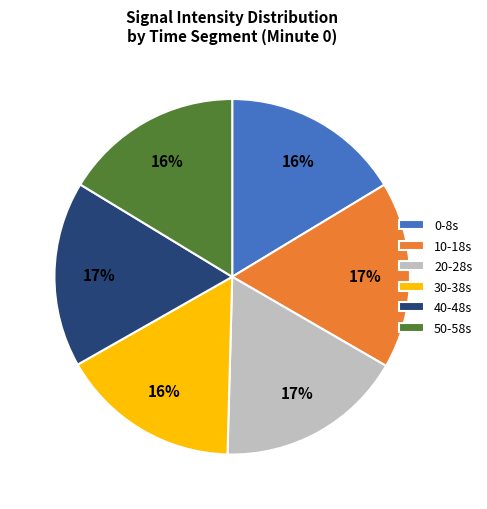

How many segments does this pie chart have?

6